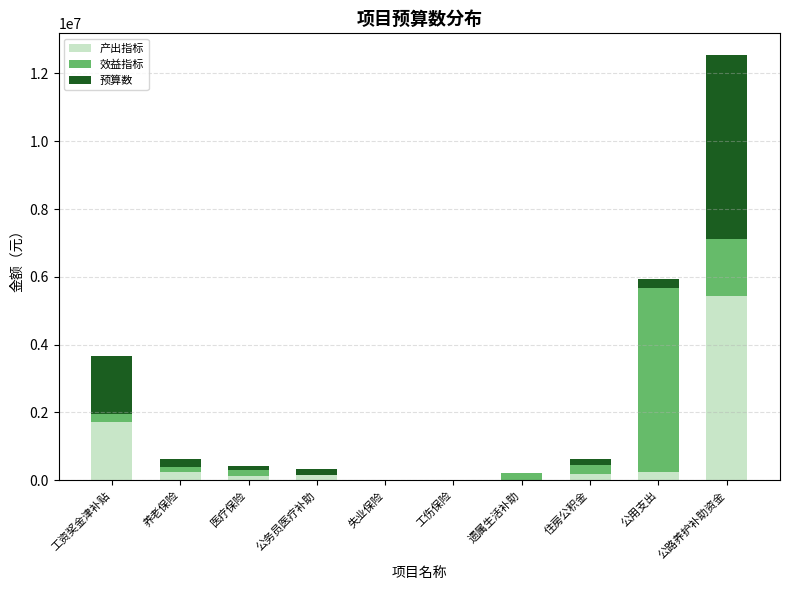

Where is 产出指标 nearest to the value 2711972?

工资奖金津补贴